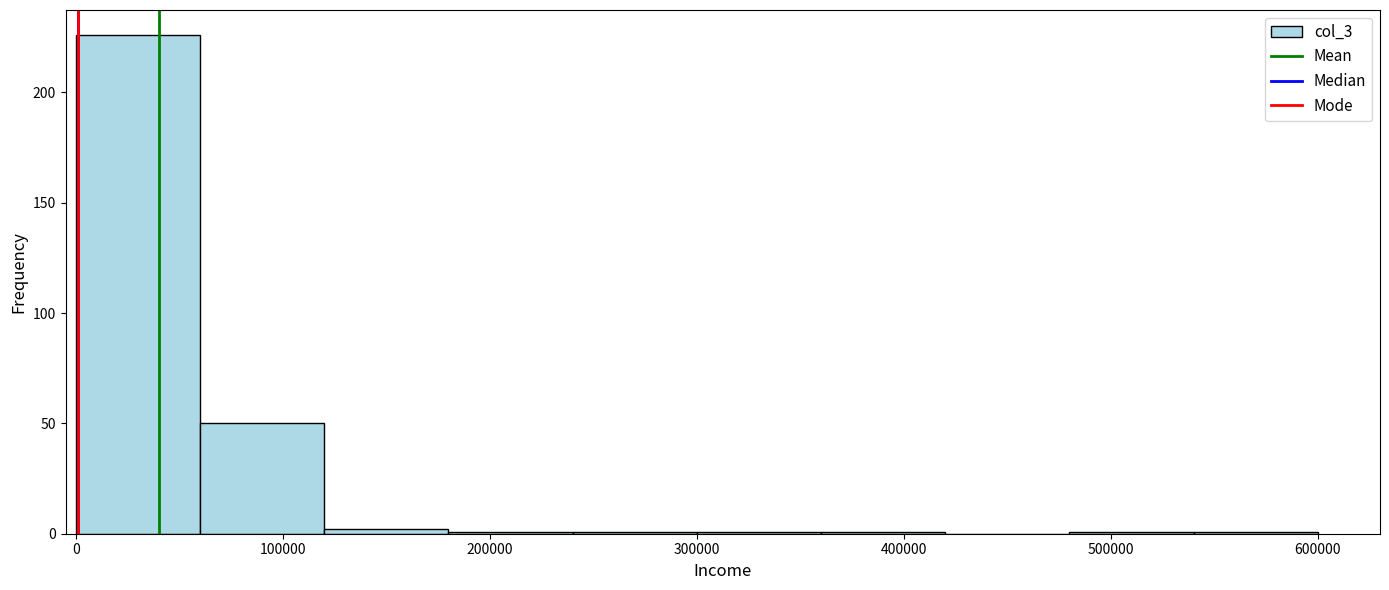

Reading left to right, list every bar in this chart as the range it spans on the x-axis followed by its height. The values are not printed on the chart, so give them approximately, as read against the axis.

0 to 60000: 225
60000 to 120000: 50
120000 to 180000: under 5
180000 to 240000: under 5
240000 to 300000: under 5
300000 to 360000: under 5
360000 to 420000: under 5
420000 to 480000: 0
480000 to 540000: under 5
540000 to 600000: under 5